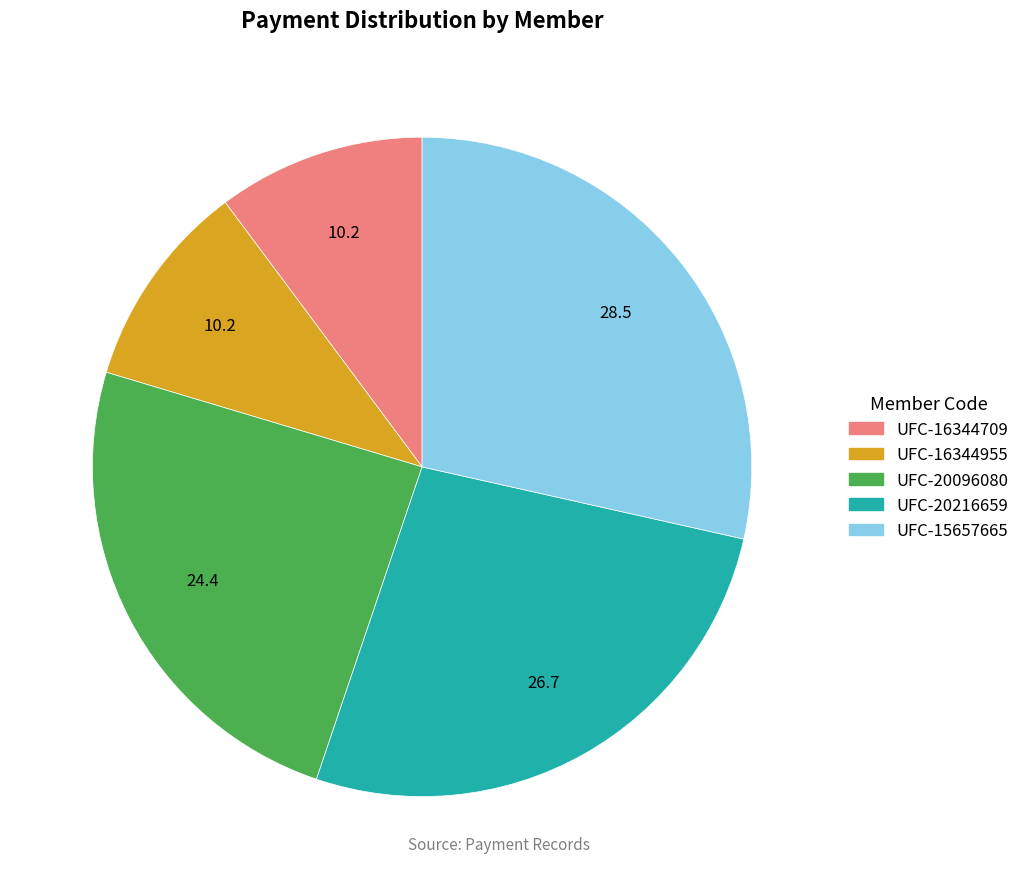

What is the ratio of the value at UFC-20096080 to the value at UFC-20216659?

0.9